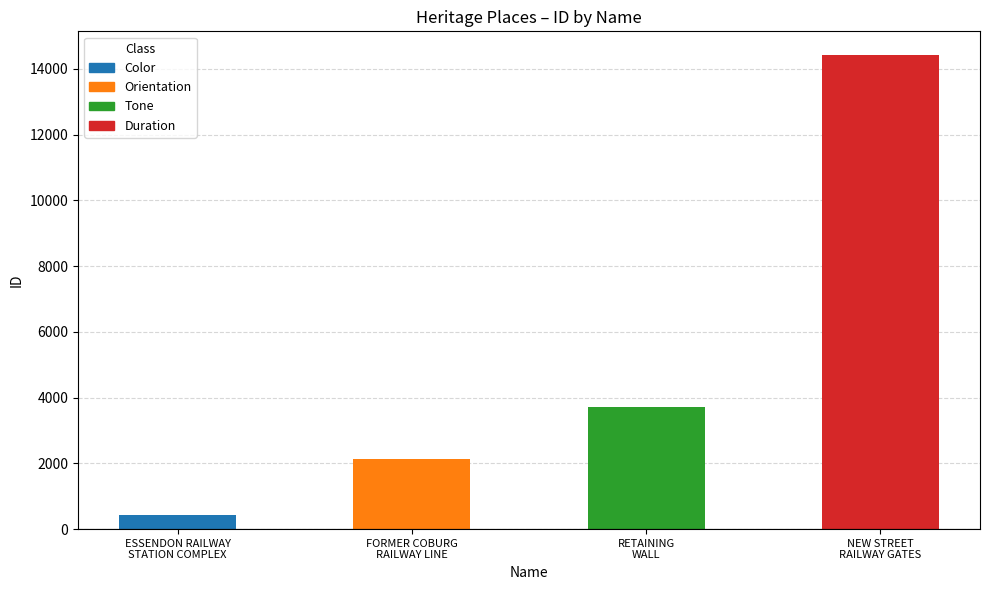

Reading left to right, transcribe all the data shown in this chart.

ESSENDON RAILWAY
STATION COMPLEX=438	FORMER COBURG
RAILWAY LINE=2135	RETAINING
WALL=3722	NEW STREET
RAILWAY GATES=14419